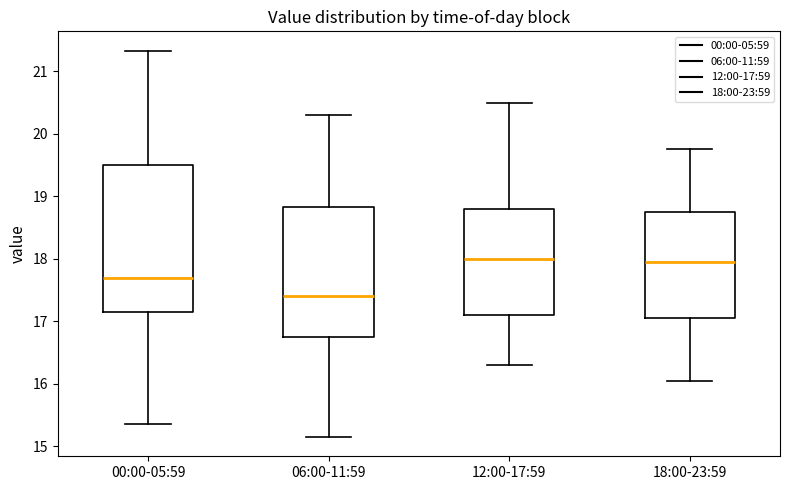

Where does the lower whisker of the box for 12:00-17:59 end on the y-axis? The values are not printed on the chart, so give them approximately, as read against the axis.

16.3